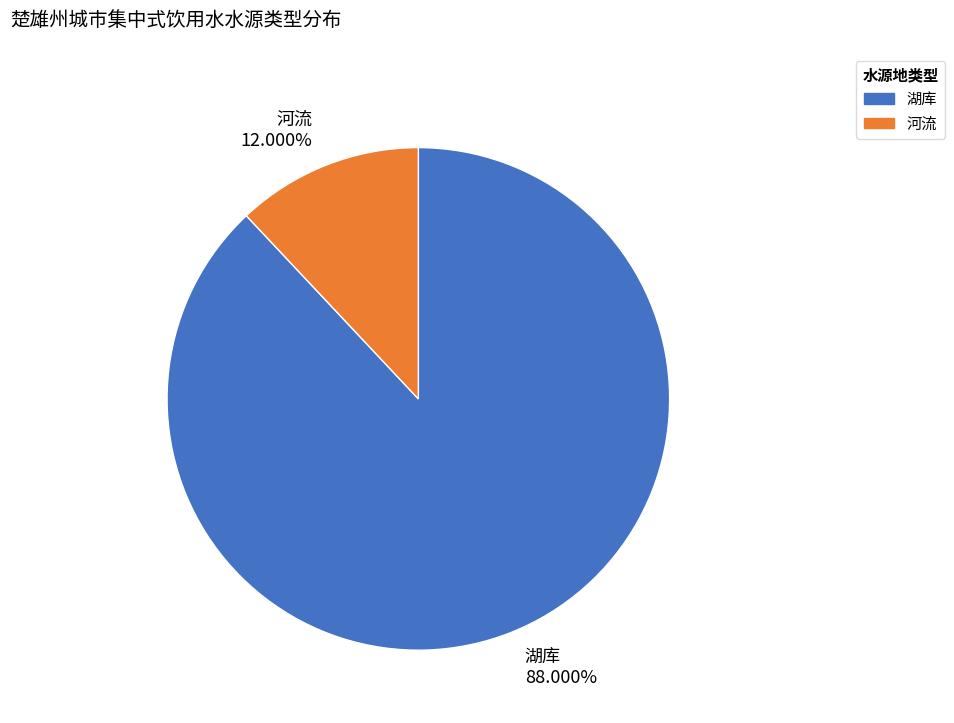

To the nearest percent, what is the difference between the largest and smallest slice percentages?

76%